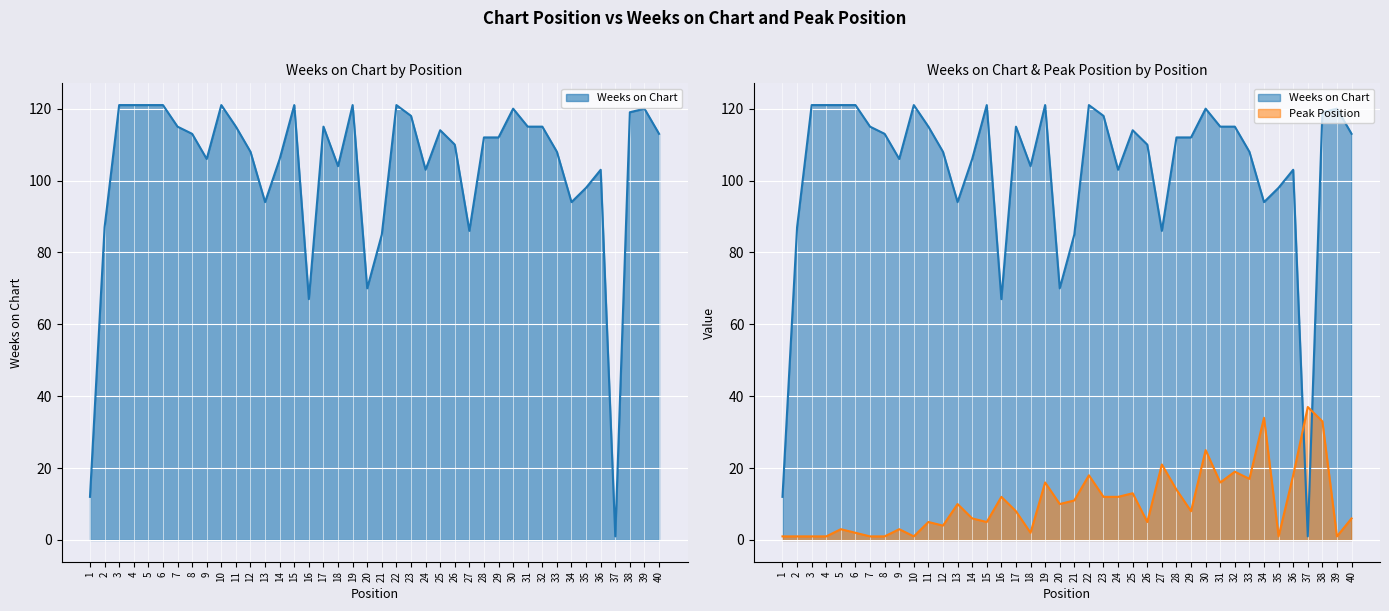

Is it true that Peak Position equals 1 at 35?

False